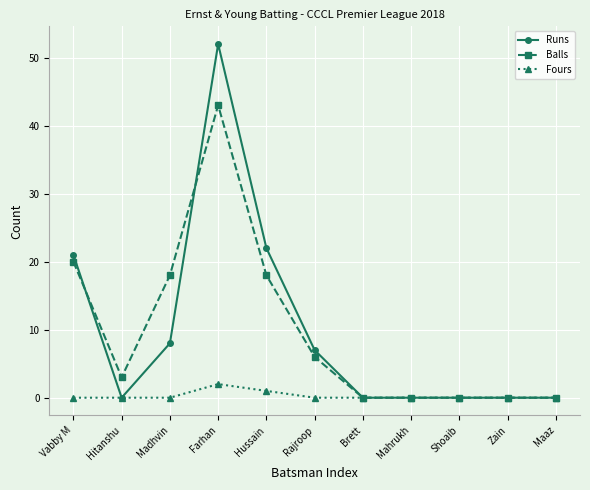

What position from the right is Vabby M?

11